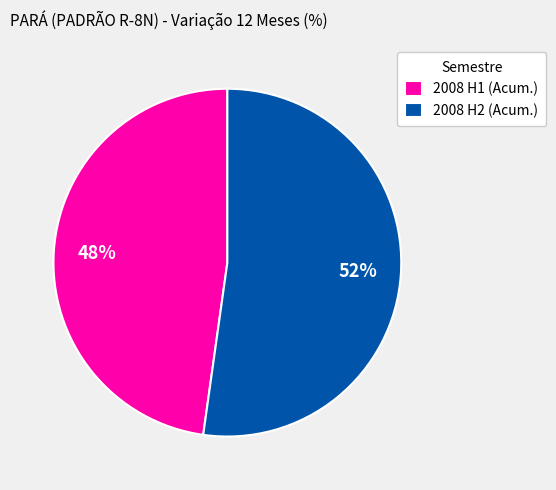

Do 2008 H2 (Acum.) and 2008 H1 (Acum.) together represent more than half of the pie?

Yes